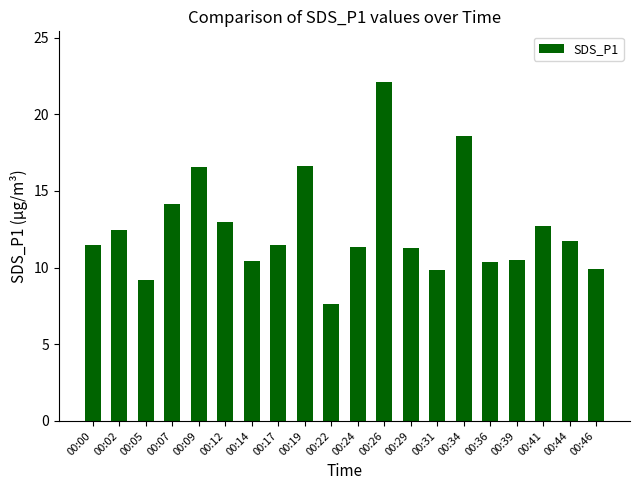

What is the sum of all values?

251.5